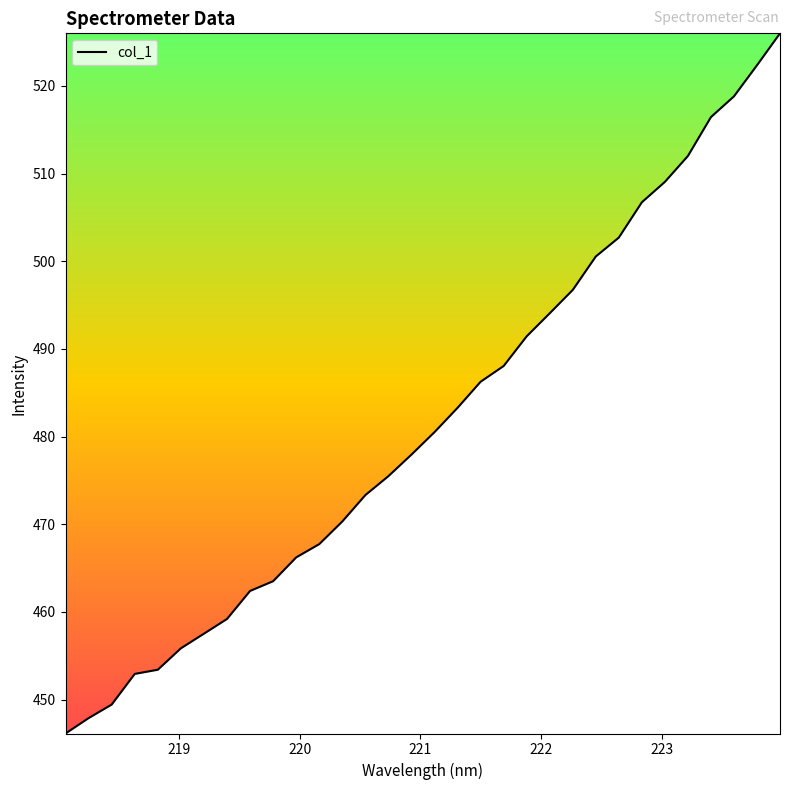

What is the difference between the maximum and minimum values?

79.9